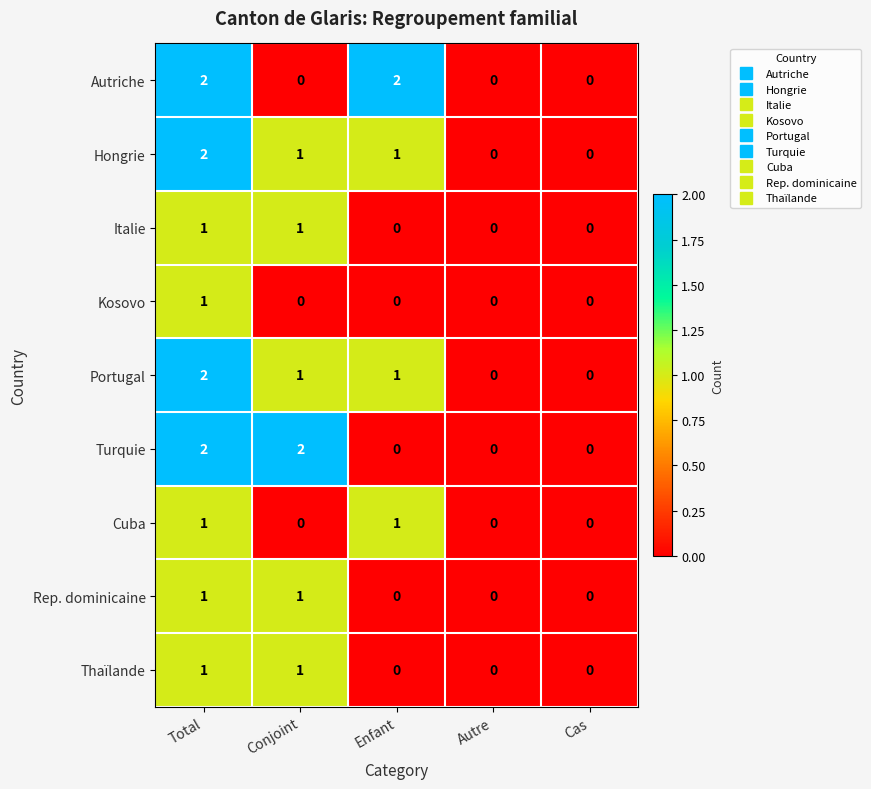

Which series changed the most between Conjoint and Cas?

Turquie